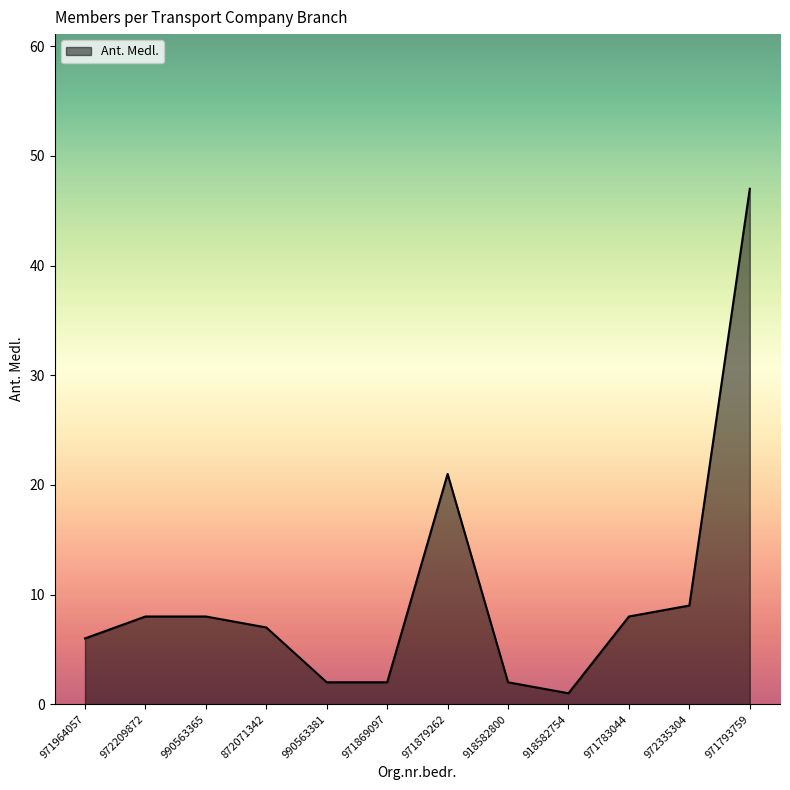

What is the minimum value shown in the chart?

1